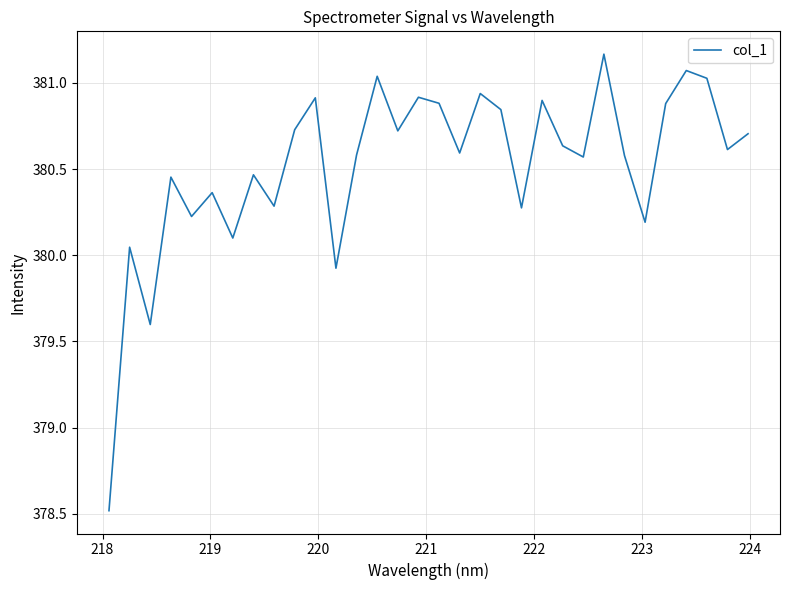

What is the difference between the maximum and minimum values?

2.6